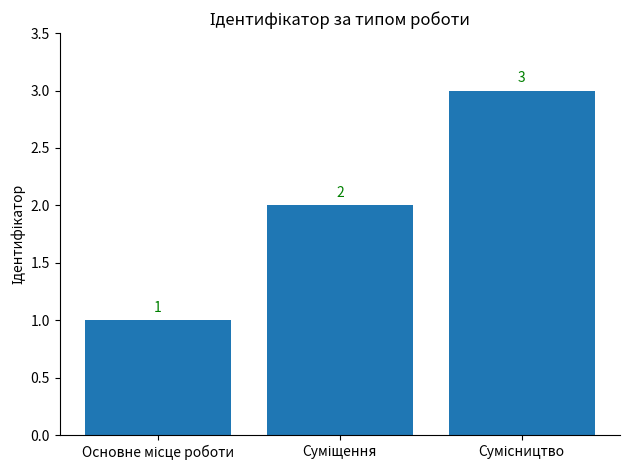

What is the value of the 1st bar from the left?

1